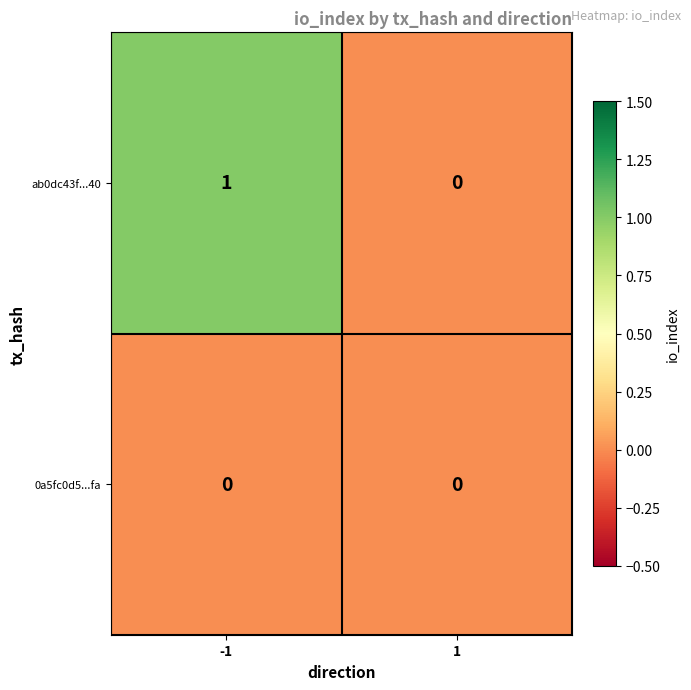

Rank the series by their average value, from highest to lowest.

ab0dc43f...40, 0a5fc0d5...fa